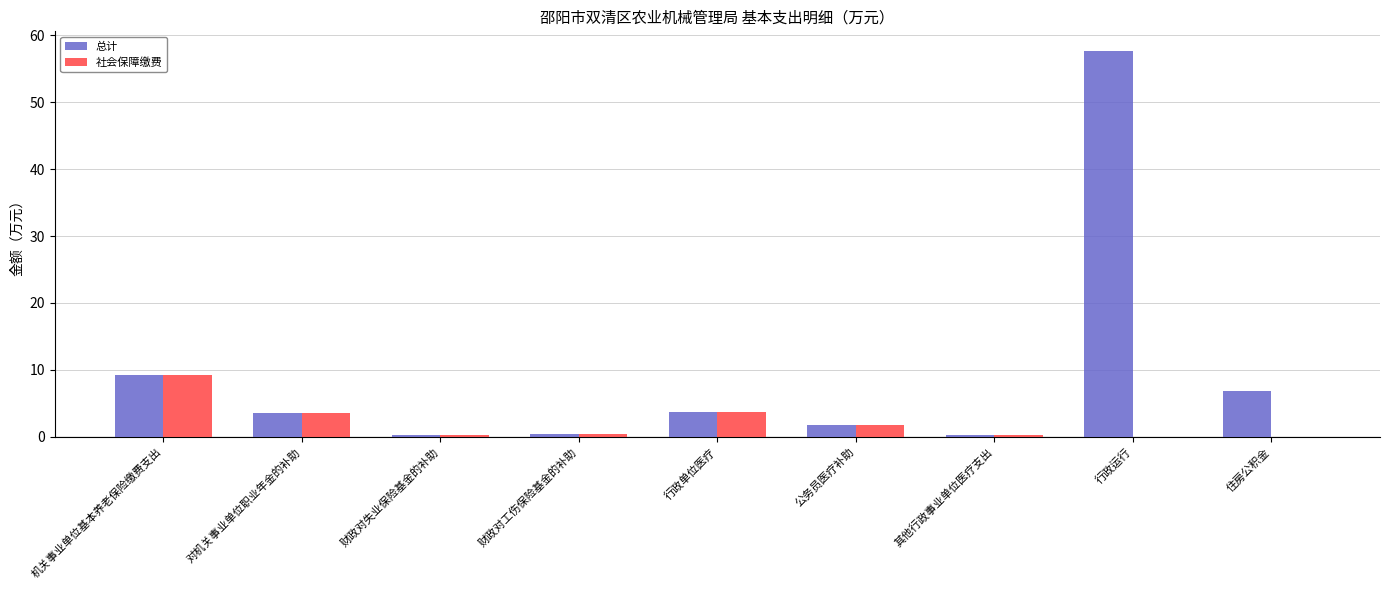

What is the approximate value of 社会保障缴费 at 对机关事业单位职业年金的补助?

3.5